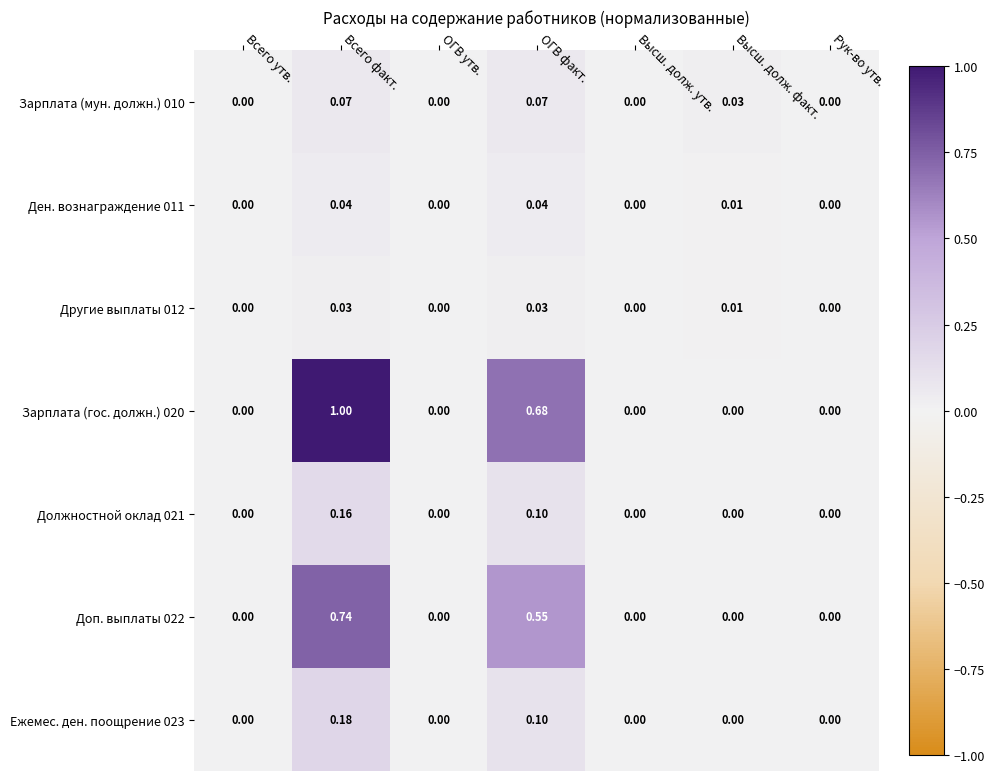

How many values in Зарплата (мун. должн.) 010 are above zero?

3